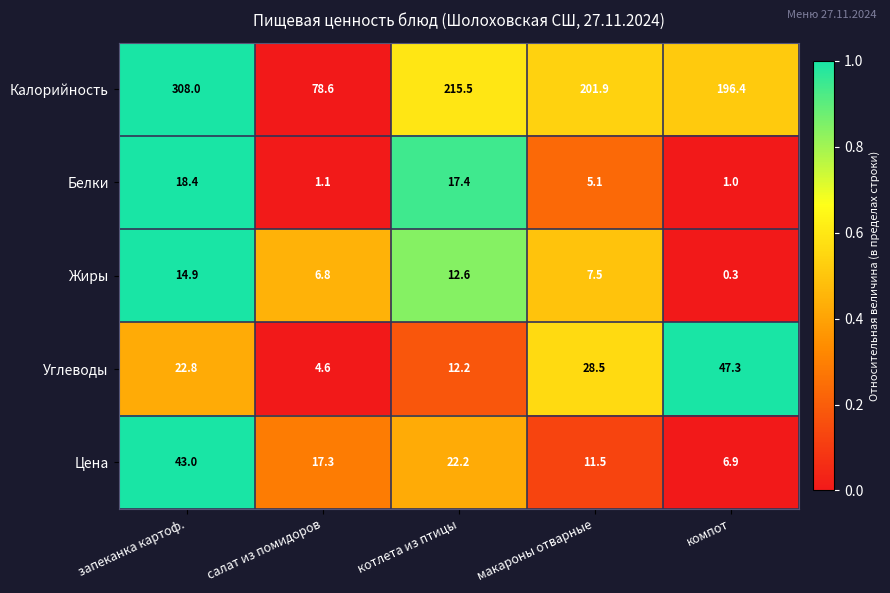

True or false: Жиры has a value of 14.9 at запеканка картоф..

True